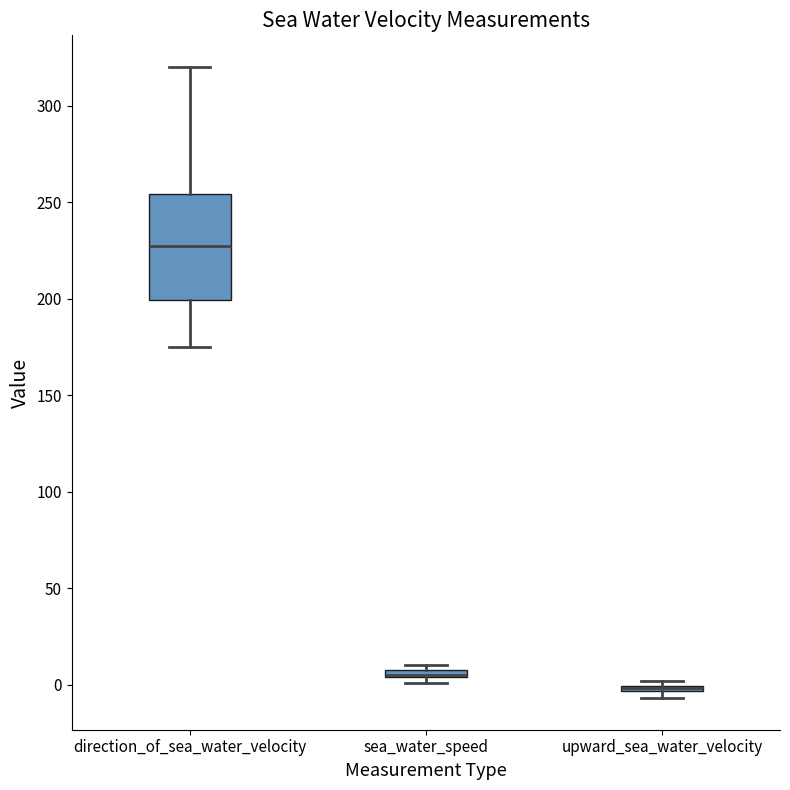

Where is the lower edge of the box for sea_water_speed on the y-axis? The values are not printed on the chart, so give them approximately, as read against the axis.

5